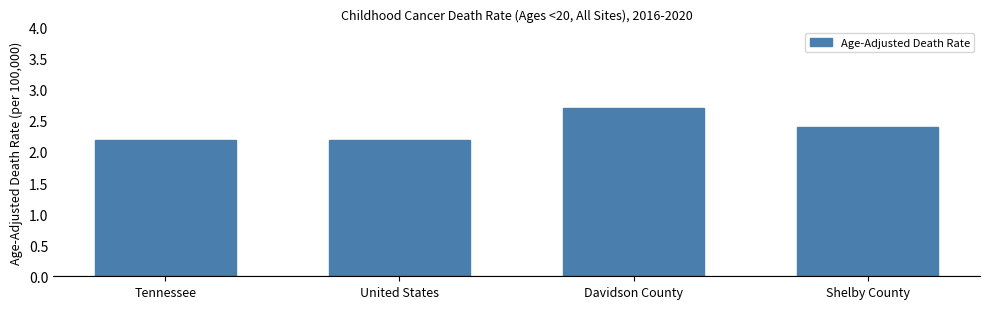

The chart shows a value of 2.2 at United States. True or false?

True